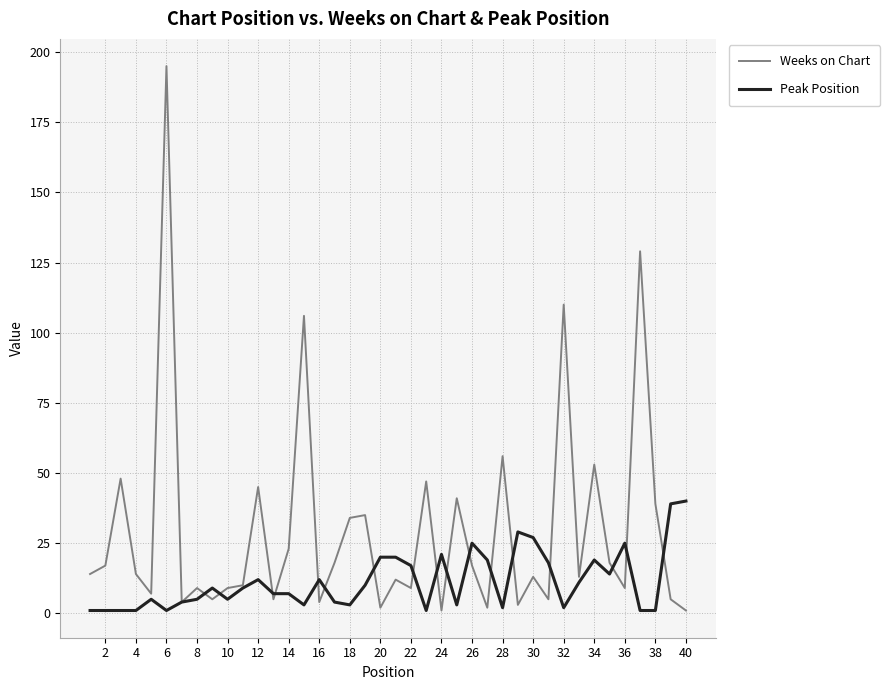

What is the difference between the maximum and minimum values in the Weeks on Chart series?

194